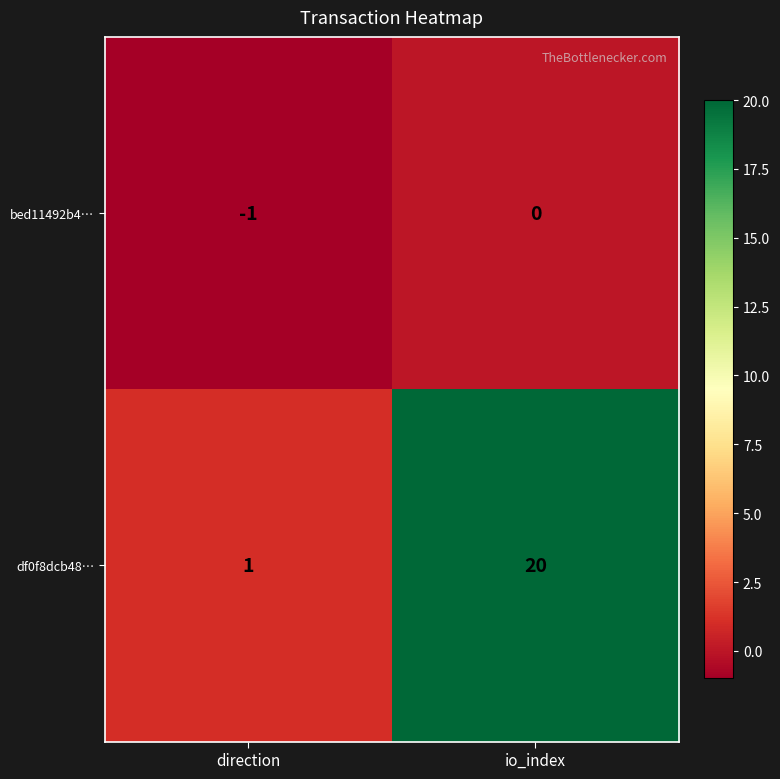

Is it true that bed11492b4… equals 0 at direction?

False